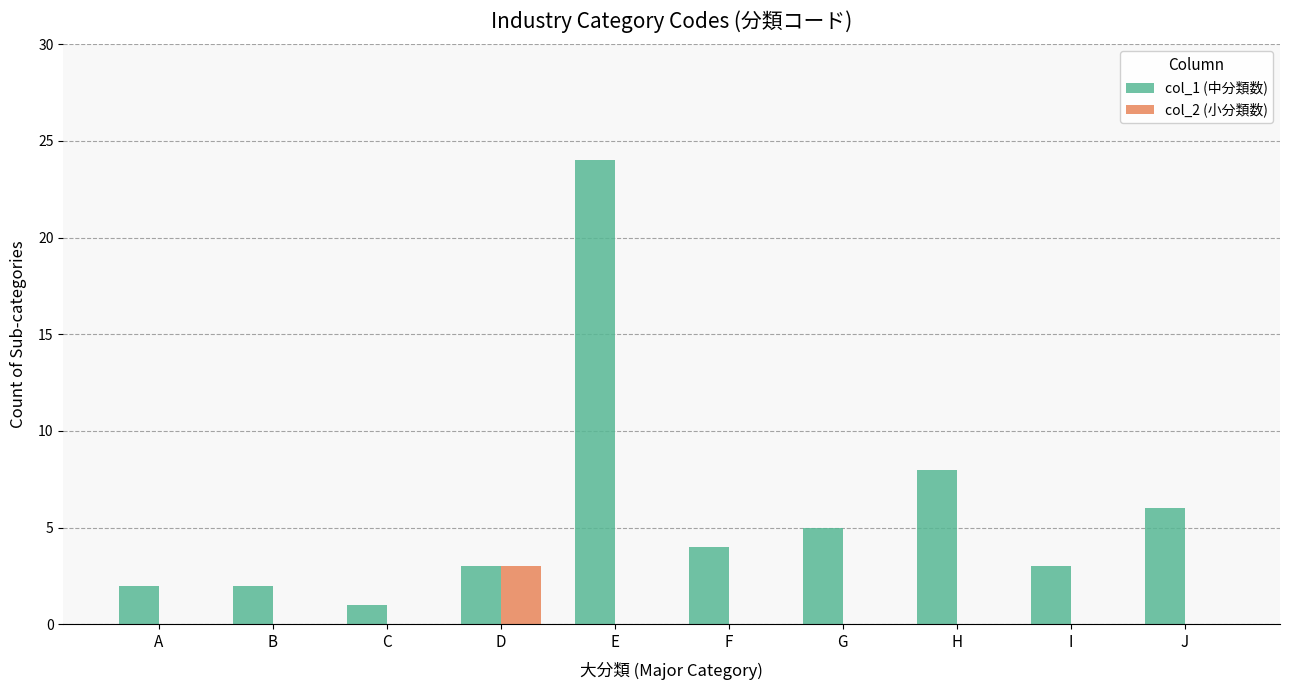

Which series changed the most between G and I?

col_1 (中分類数)